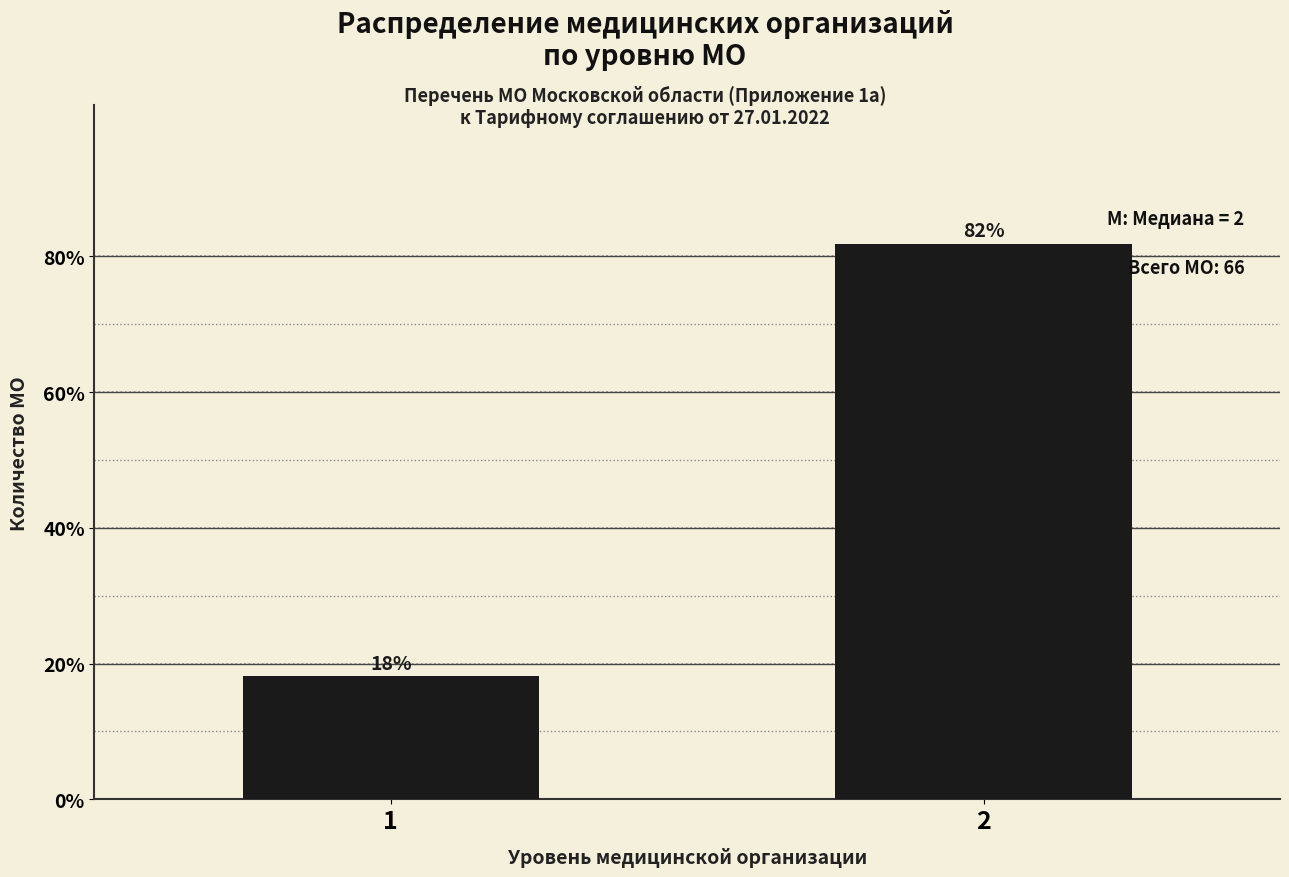

The value at 2 is 81.8. True or false?

True